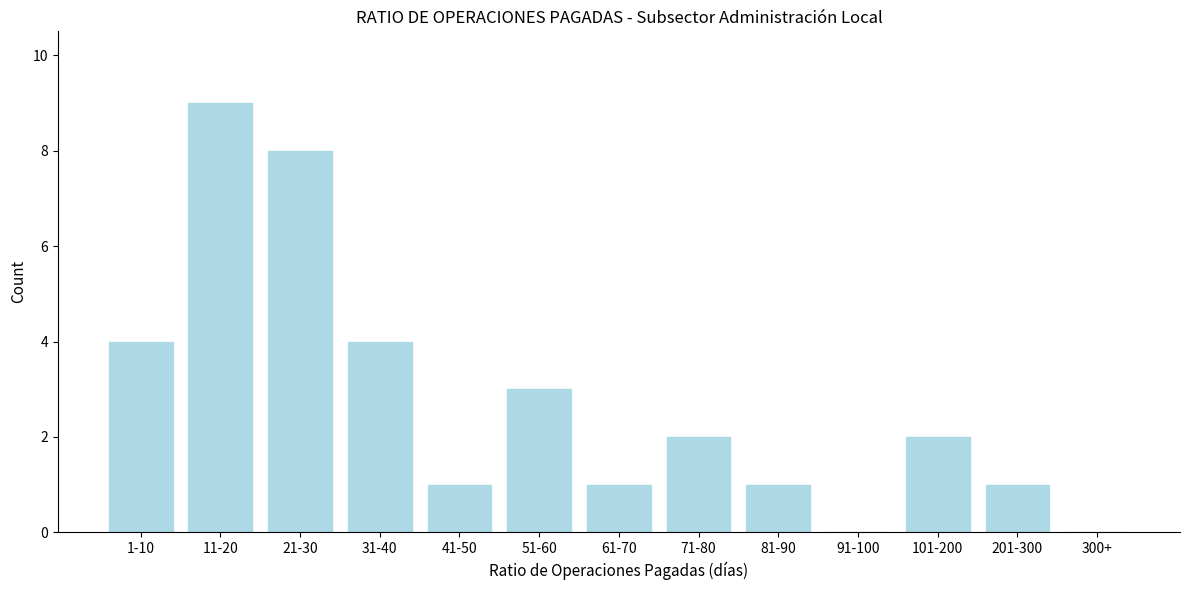

Reading right to left, what are all the values shown in this chart?

300+=0	201-300=1	101-200=2	91-100=0	81-90=1	71-80=2	61-70=1	51-60=3	41-50=1	31-40=4	21-30=8	11-20=9	1-10=4